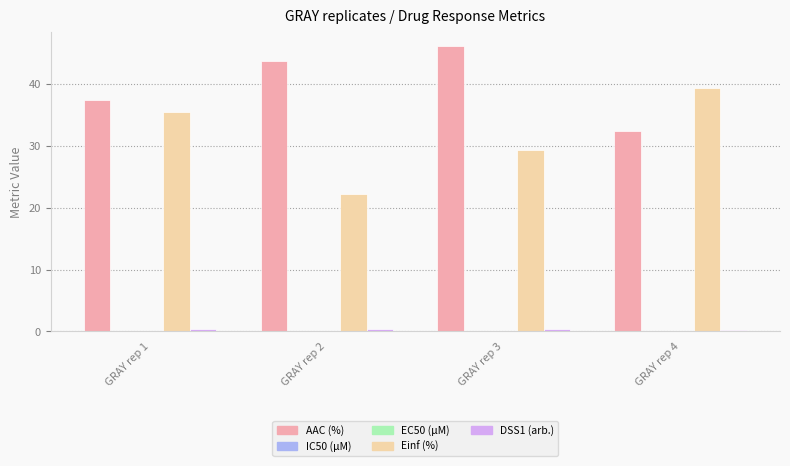

Between GRAY rep 2 and GRAY rep 3, which series saw the biggest shift?

Einf (%)